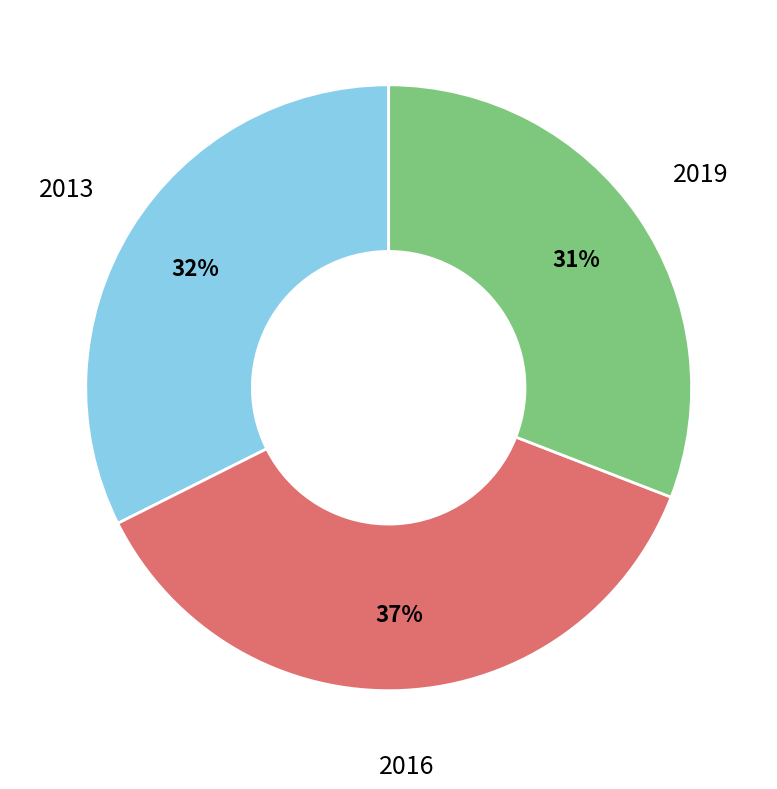

To the nearest percent, what is the difference between the largest and smallest slice percentages?

6%